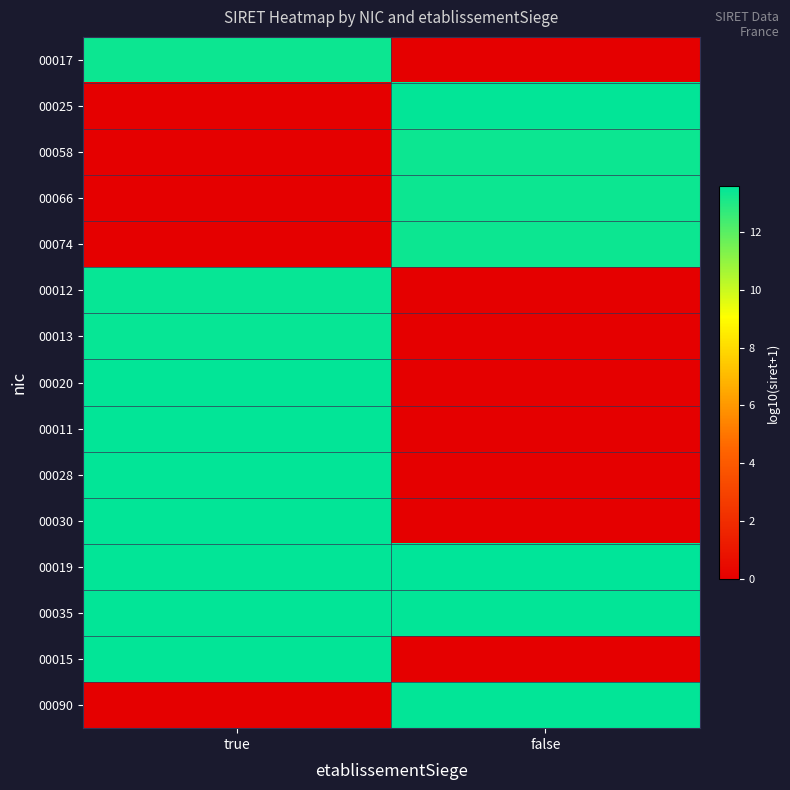

Which has a higher value, true or false?

true